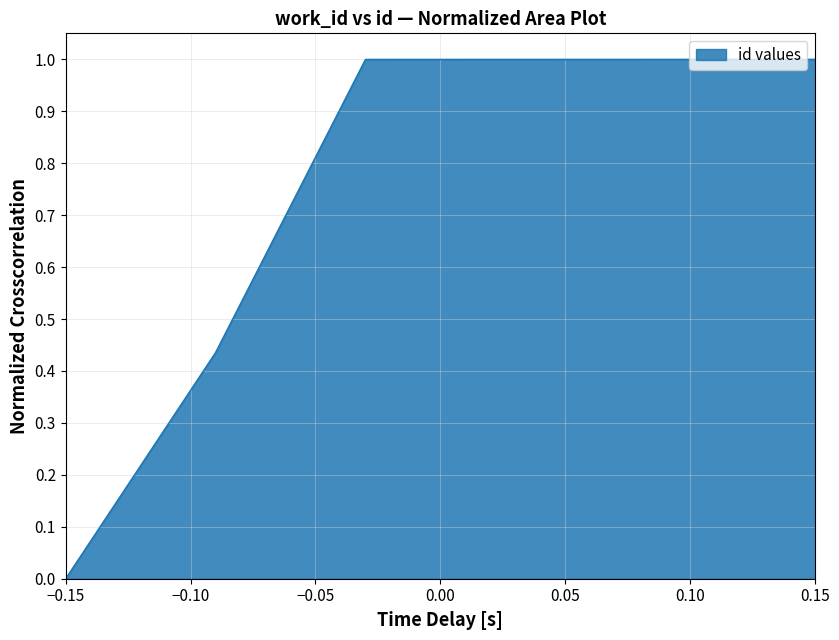

What is the average value?

0.7